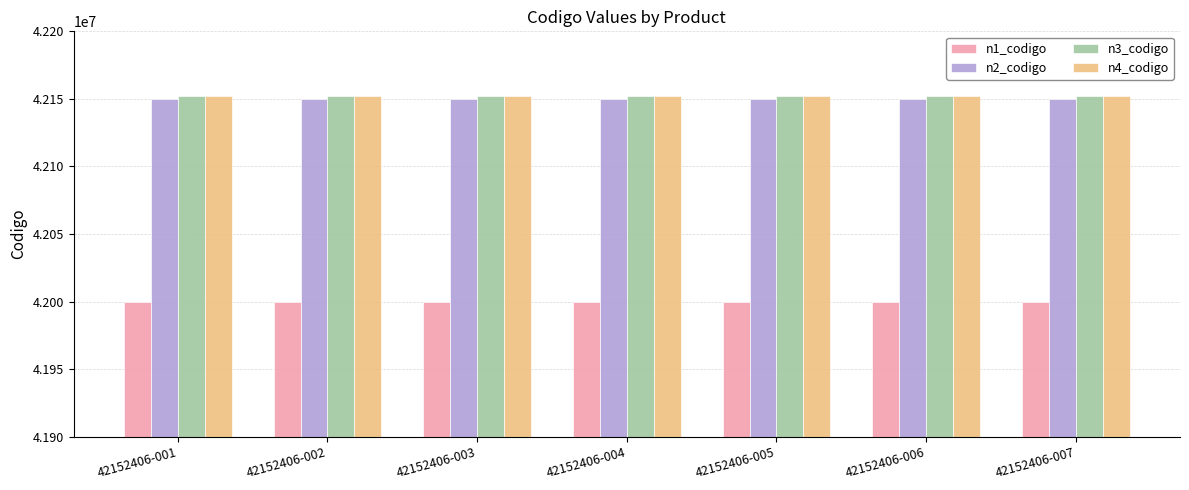

Reading right to left, what are all the values shown in this chart?

n1_codigo: 42152406-007=42000000	42152406-006=42000000	42152406-005=42000000	42152406-004=42000000	42152406-003=42000000	42152406-002=42000000	42152406-001=42000000
n2_codigo: 42152406-007=42150000	42152406-006=42150000	42152406-005=42150000	42152406-004=42150000	42152406-003=42150000	42152406-002=42150000	42152406-001=42150000
n3_codigo: 42152406-007=42152400	42152406-006=42152400	42152406-005=42152400	42152406-004=42152400	42152406-003=42152400	42152406-002=42152400	42152406-001=42152400
n4_codigo: 42152406-007=42152406	42152406-006=42152406	42152406-005=42152406	42152406-004=42152406	42152406-003=42152406	42152406-002=42152406	42152406-001=42152406